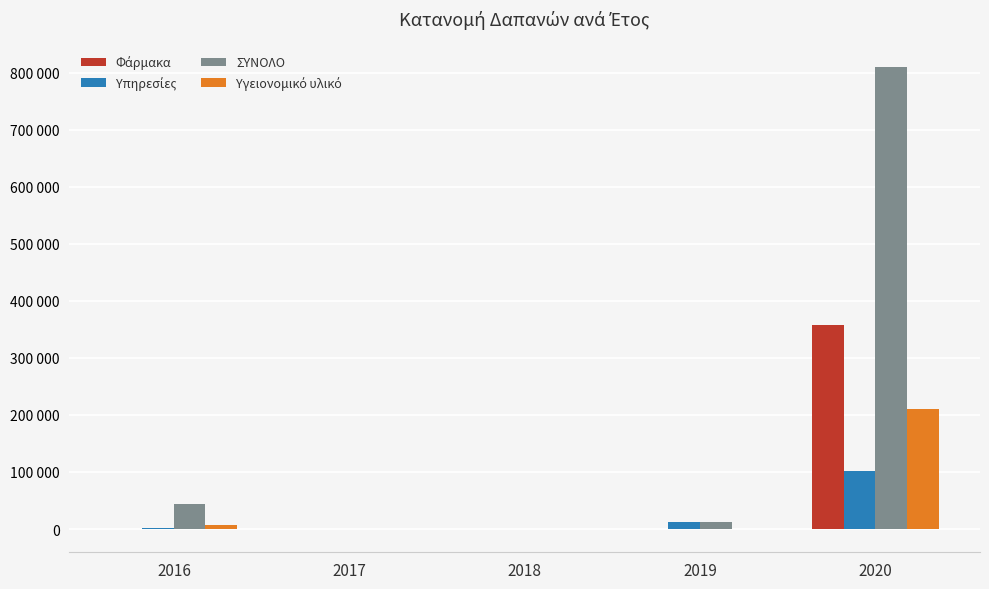

True or false: Υπηρεσίες has a value of 44273.1 at 2018.

False